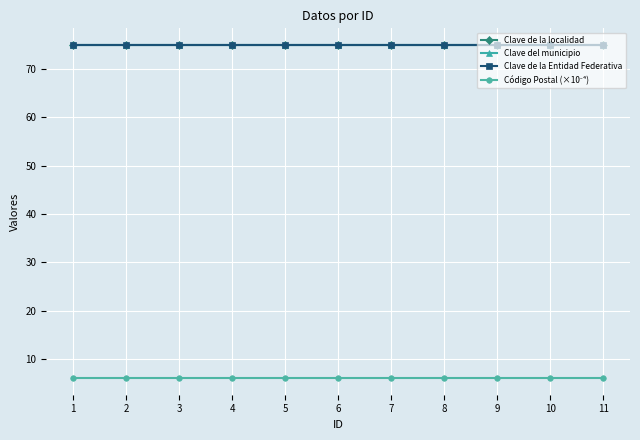

What is the sum of the Clave de la localidad values at 5 and 6?

150.0